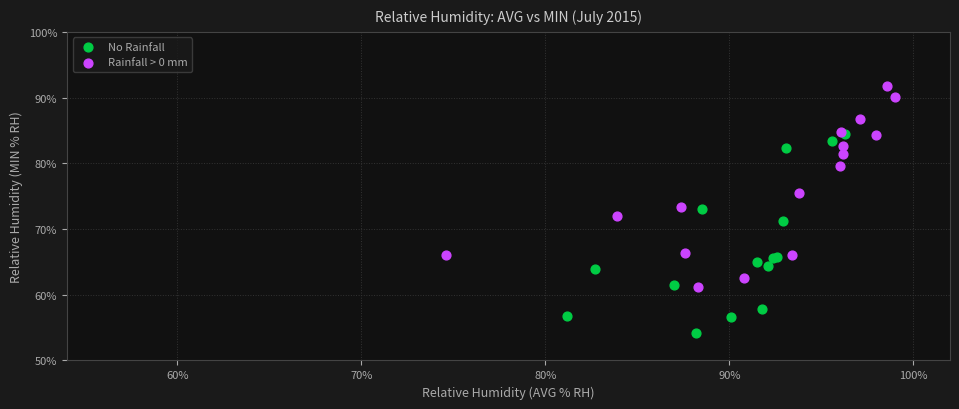

Which series contains the lowest Y value?

No Rainfall